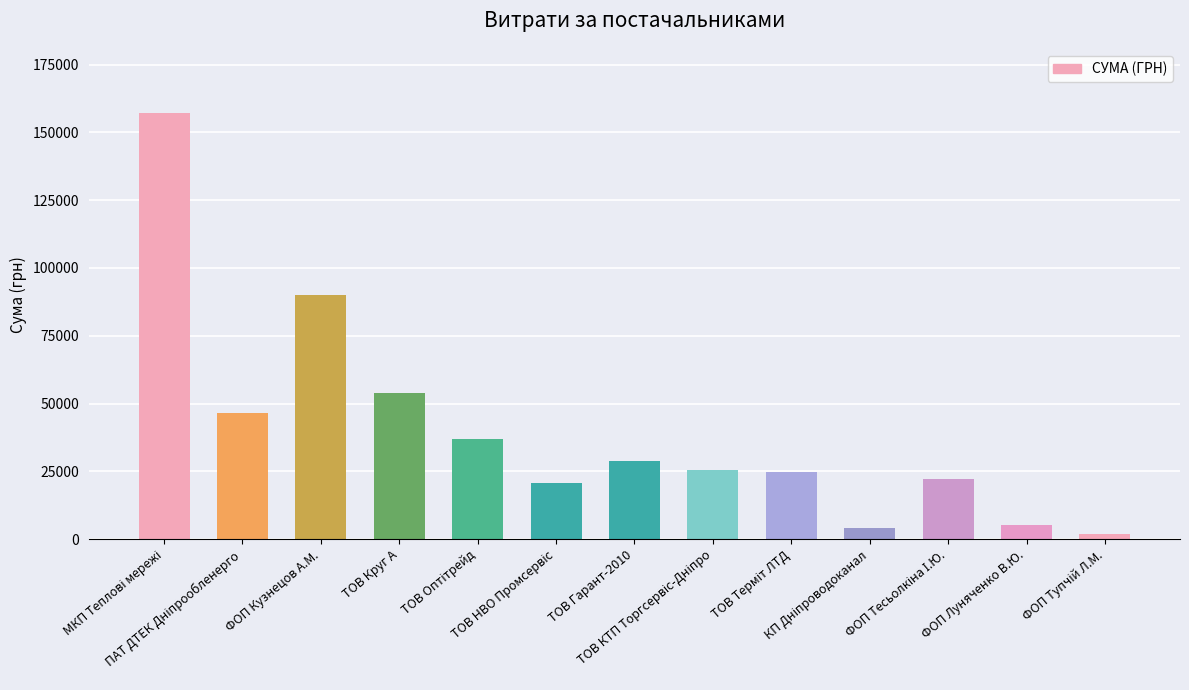

How many data points does each series have?

13